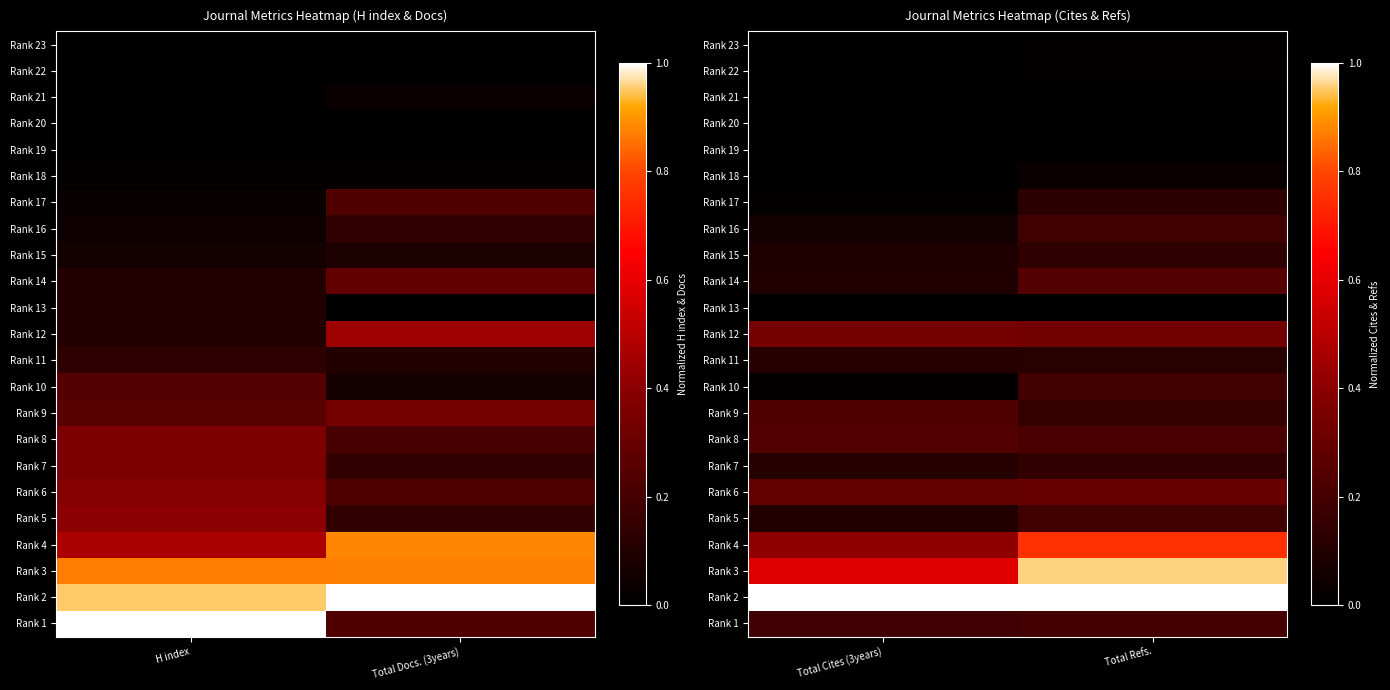

At which category is the sum across all series the highest?

Total Refs.